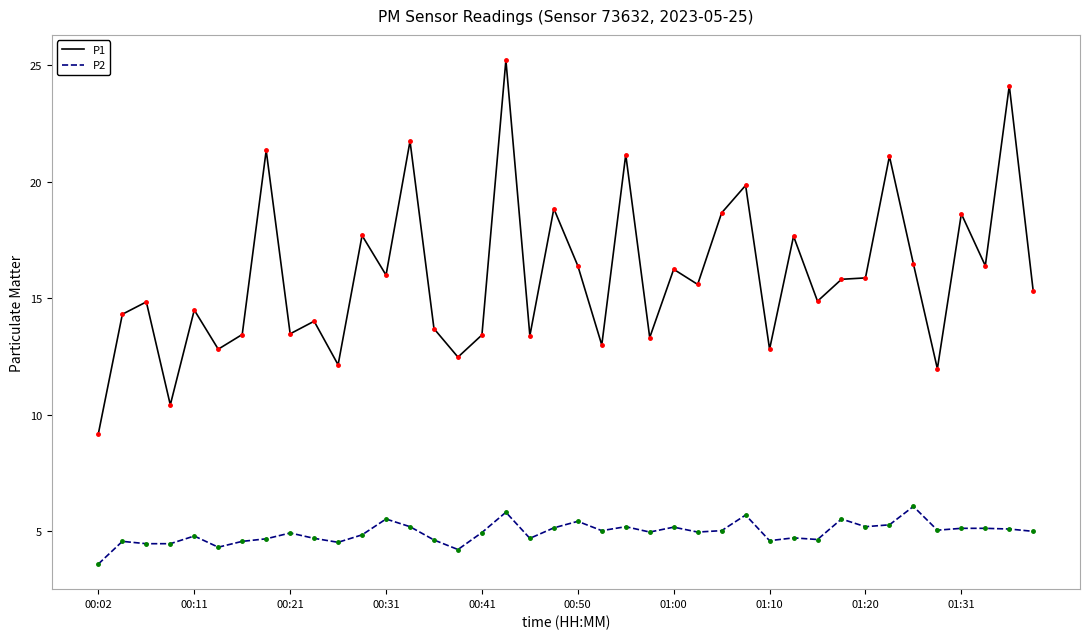

Rank the series by their average value, from lowest to highest.

P2, P1